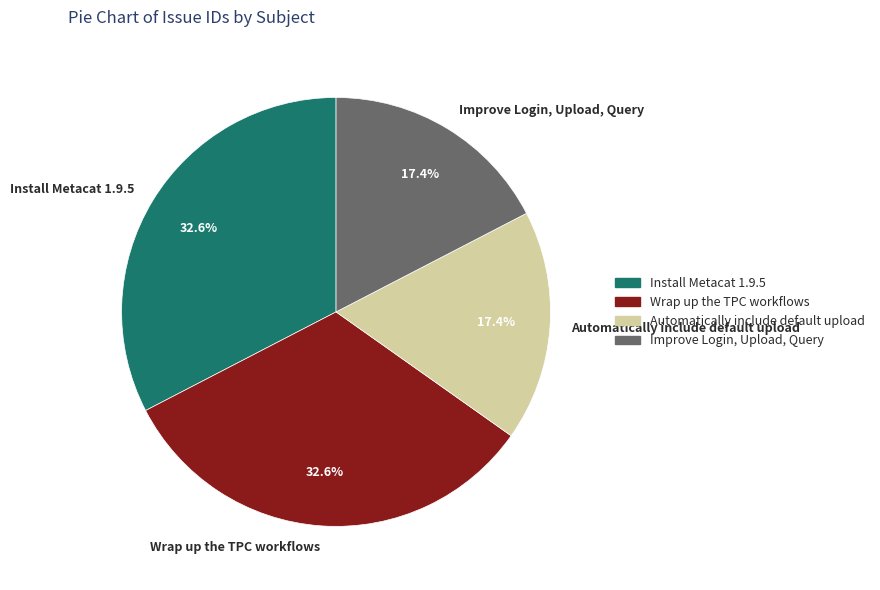

What percentage is the Automatically include default upload slice, to the nearest percent?

17%